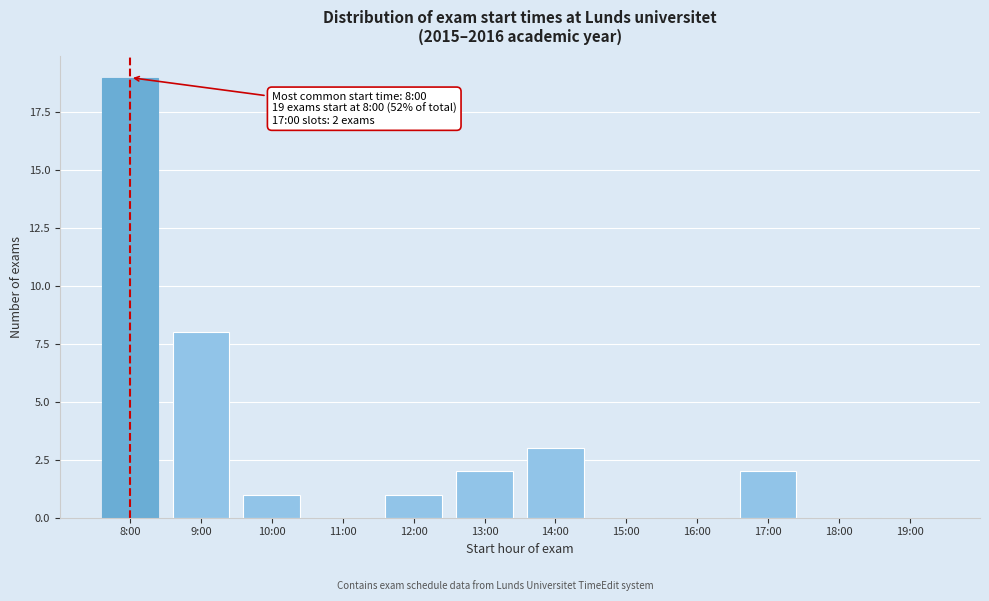

Reading left to right, what are all the values shown in this chart?

8:00=19	9:00=8	10:00=1	11:00=0	12:00=1	13:00=2	14:00=3	15:00=0	16:00=0	17:00=2	18:00=0	19:00=0